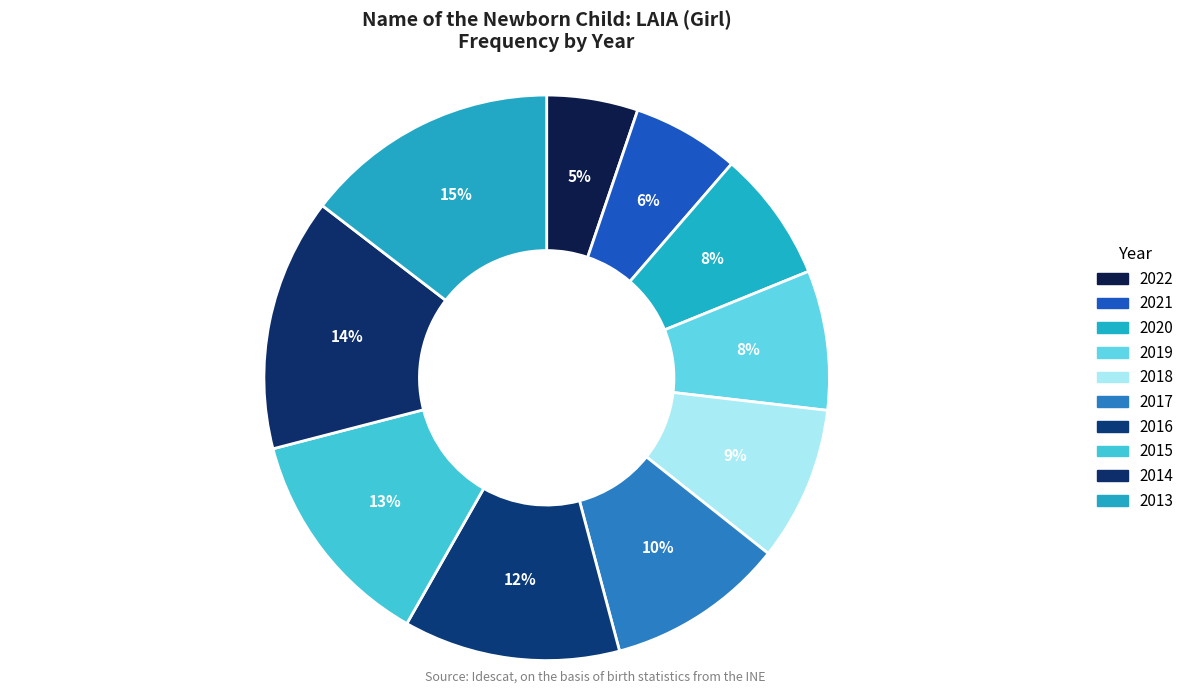

What is the total percentage of 2016 and 2014?

26.8%